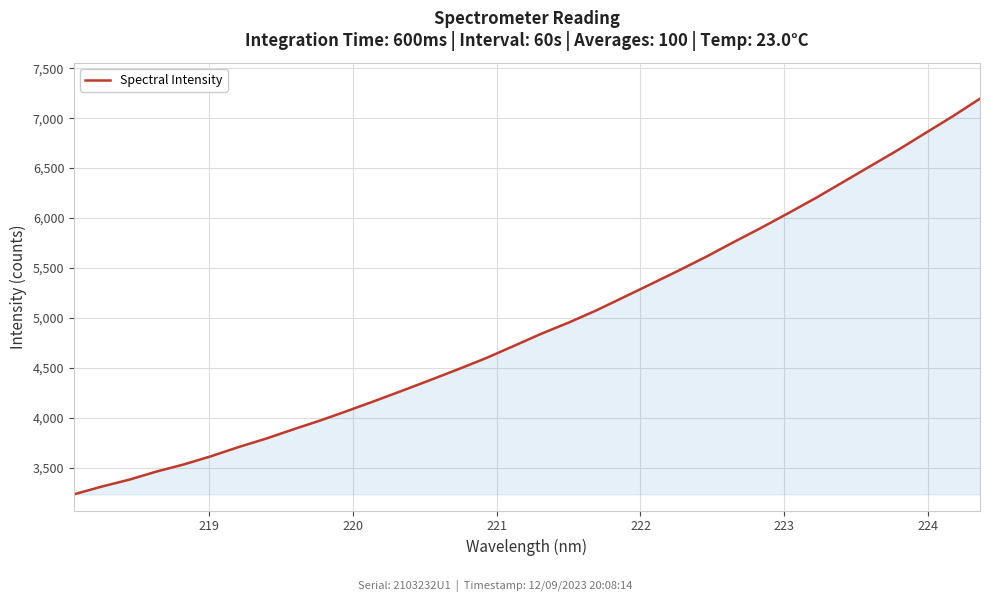

What is the difference between the maximum and minimum values?

3959.5